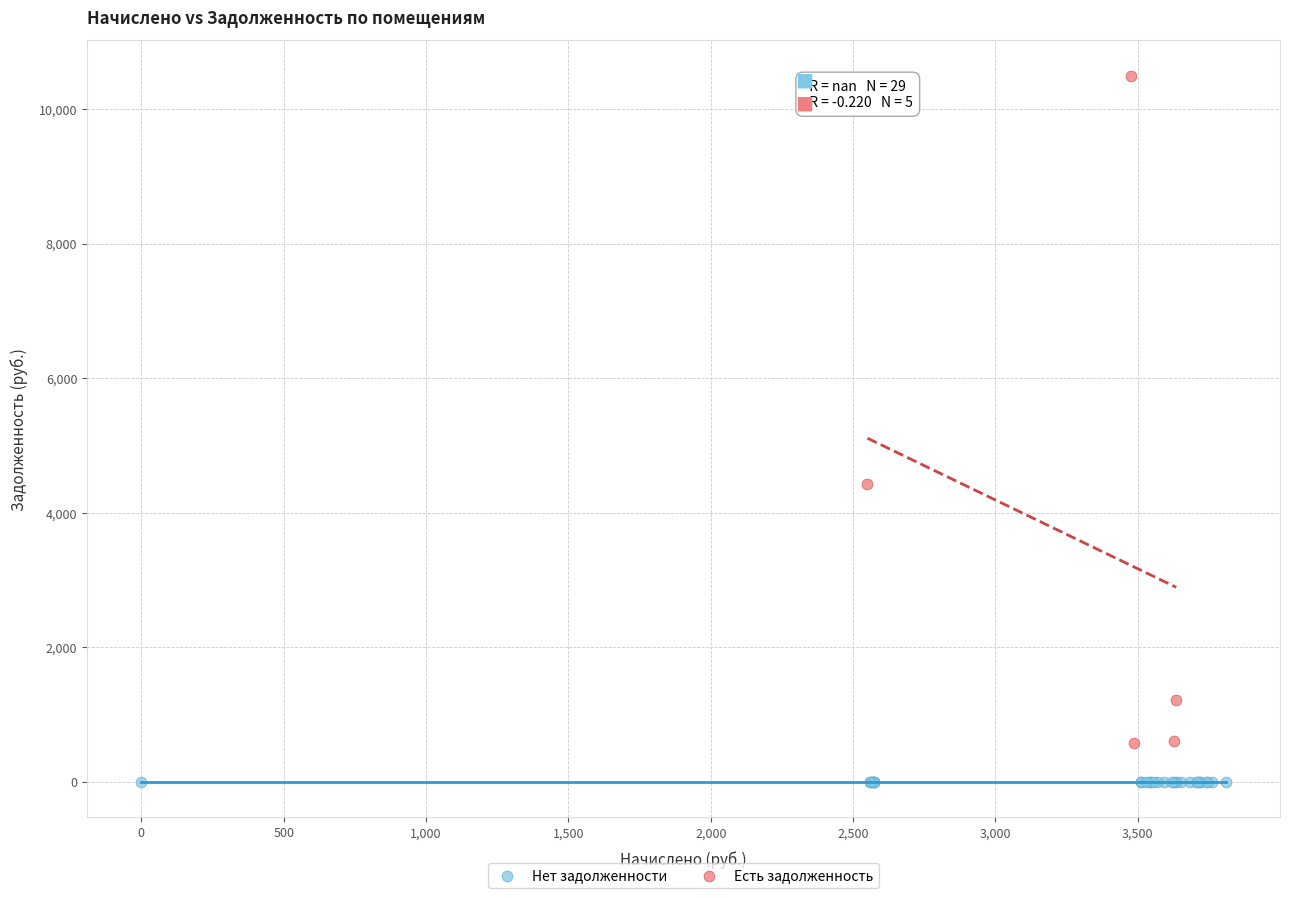

Which series contains the highest Y value?

Есть задолженность